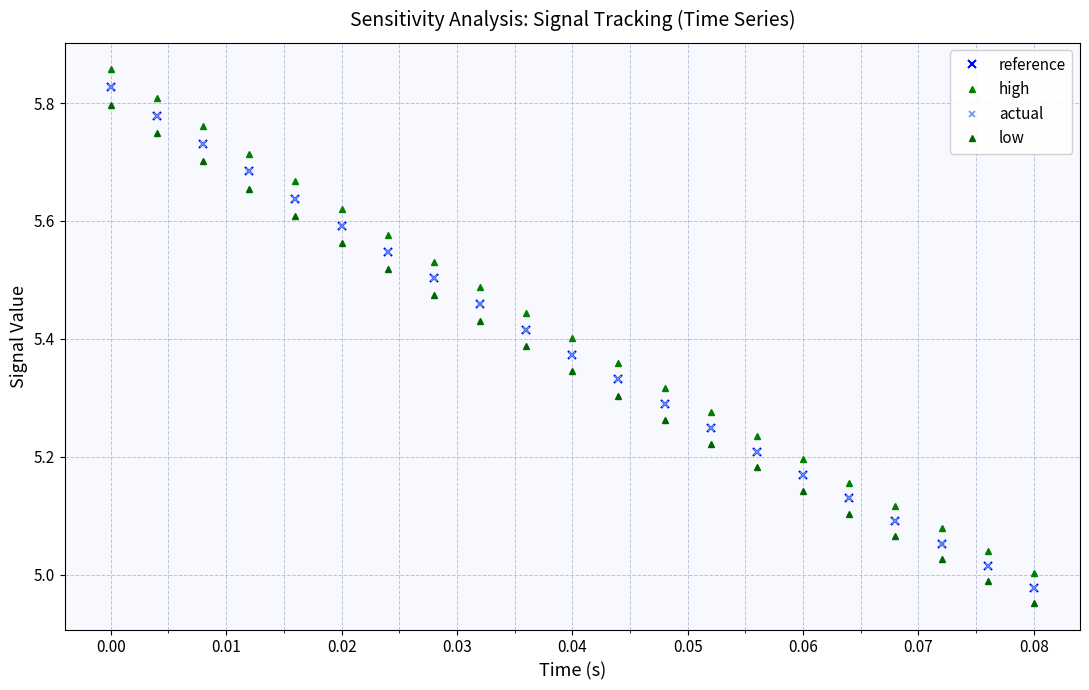

How many lines are shown in the chart?

4